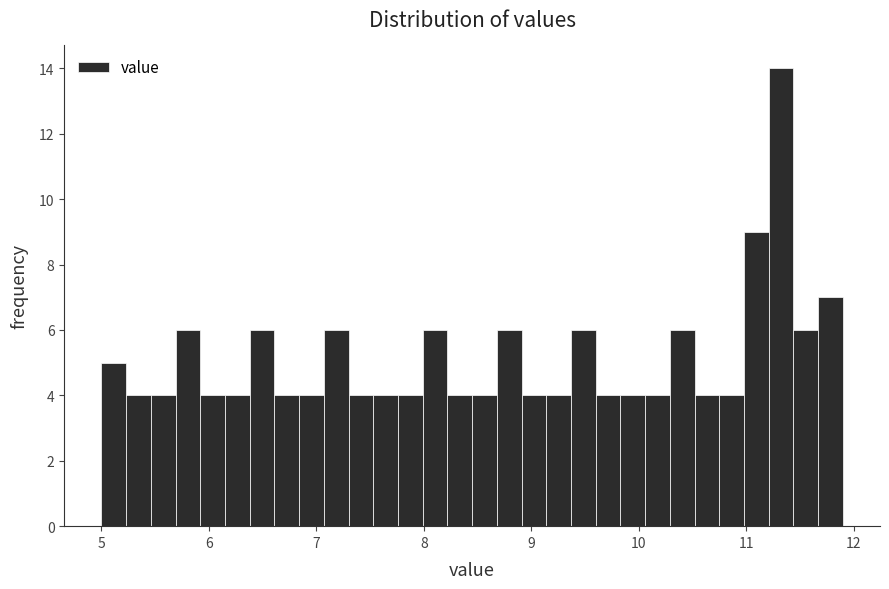

Around what value on the x-axis is the tallest bar? Give the approximate position of its centre, as read against the axis.

11.3